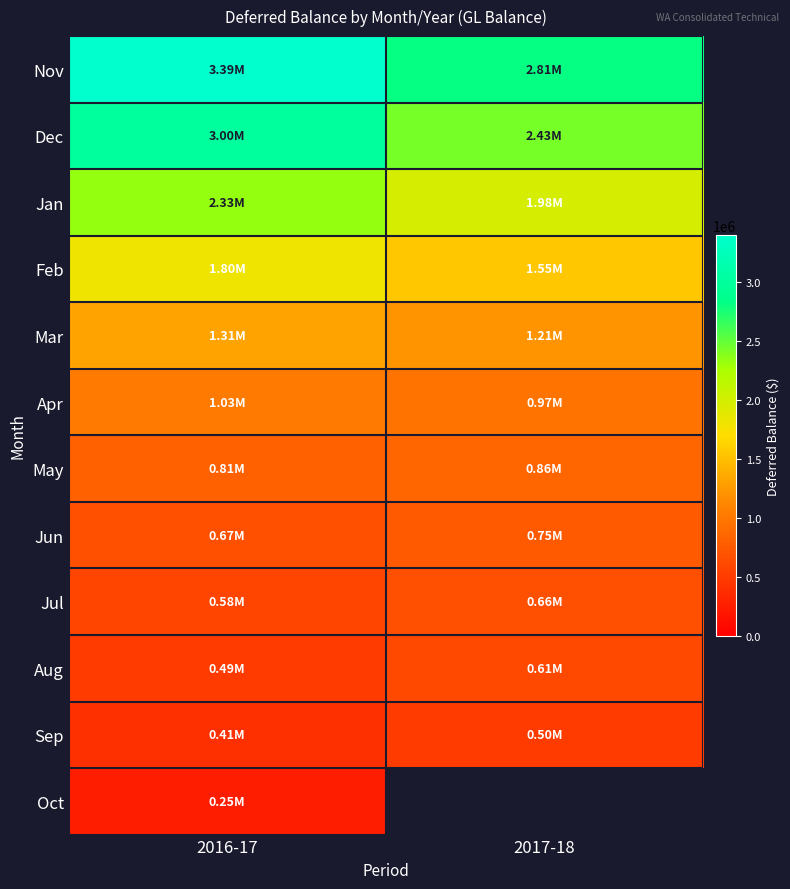

Where does the Aug series first go above 608839?

2017-18